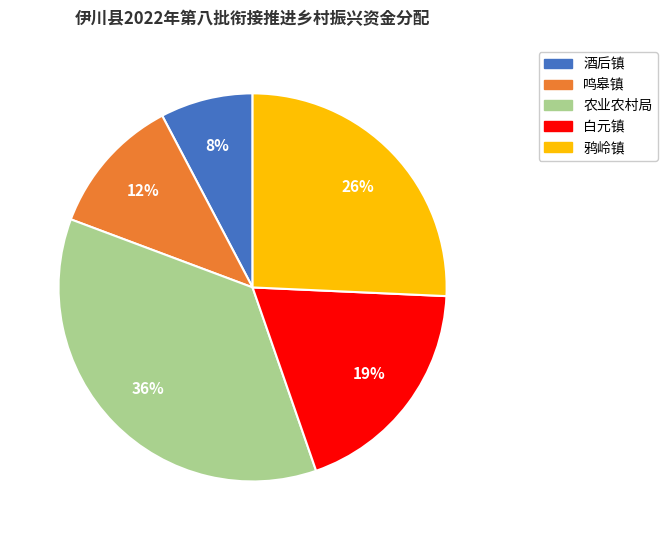

Rank the categories by value from lowest to highest.

酒后镇, 鸣皋镇, 白元镇, 鸦岭镇, 农业农村局